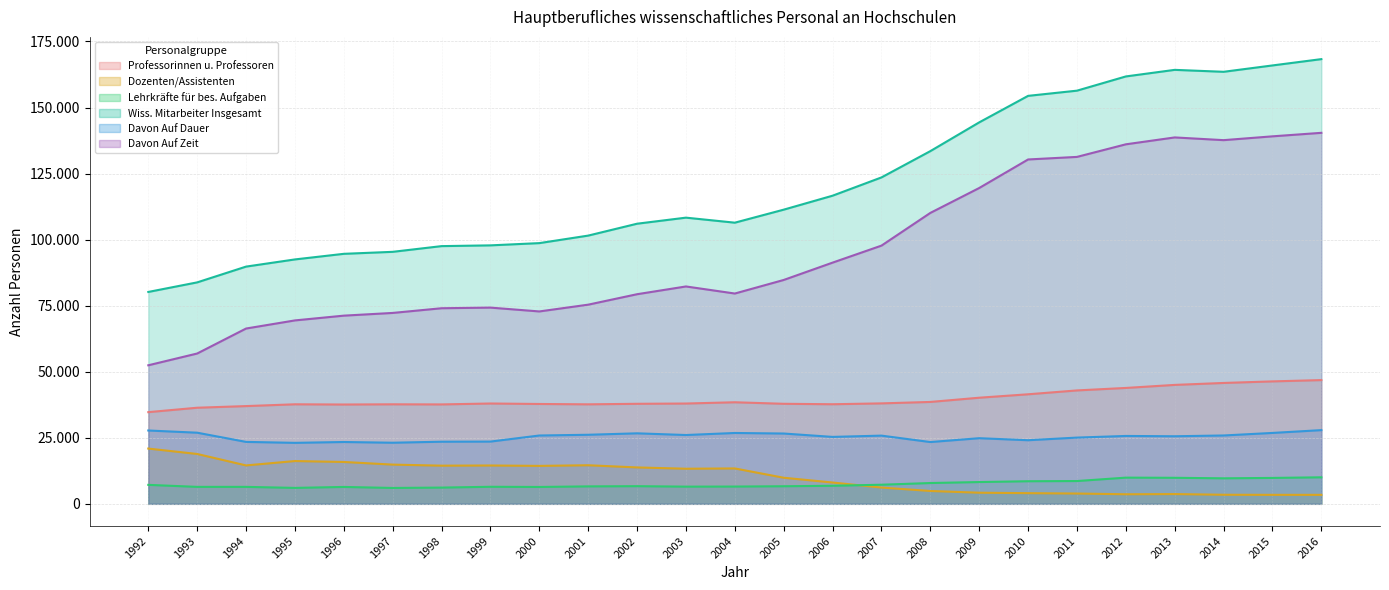

What is the difference between the highest and lowest values at 2005?

104688